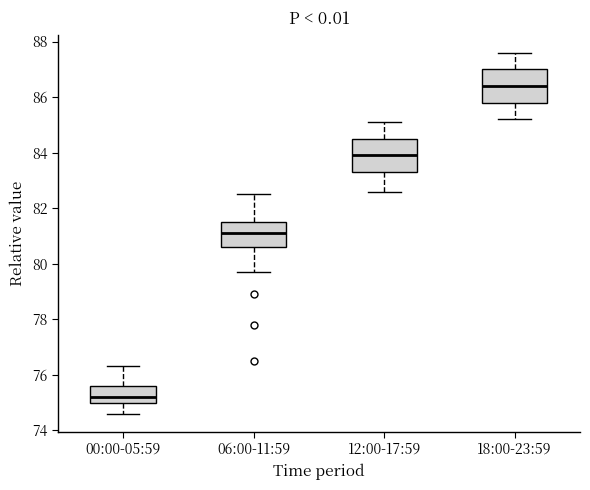

Which box's median line is the highest?

18:00-23:59